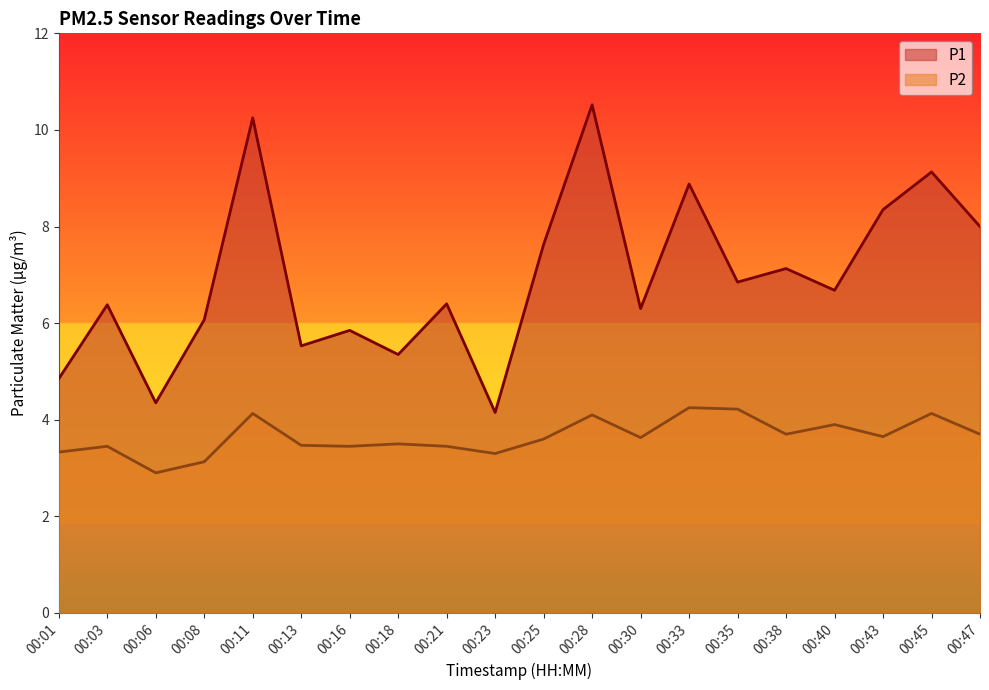

What value does the P2 series have at 00:01?

3.3